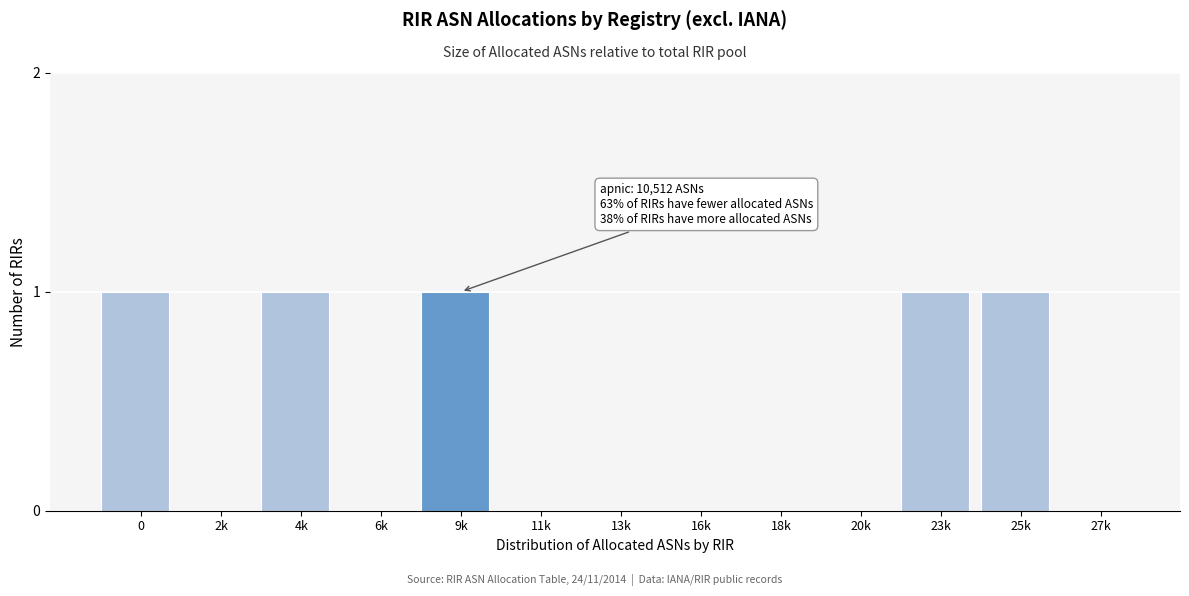

Reading left to right, transcribe all the data shown in this chart.

0=1	2k=0	4k=1	6k=0	9k=1	11k=0	13k=0	16k=0	18k=0	20k=0	23k=1	25k=1	27k=0